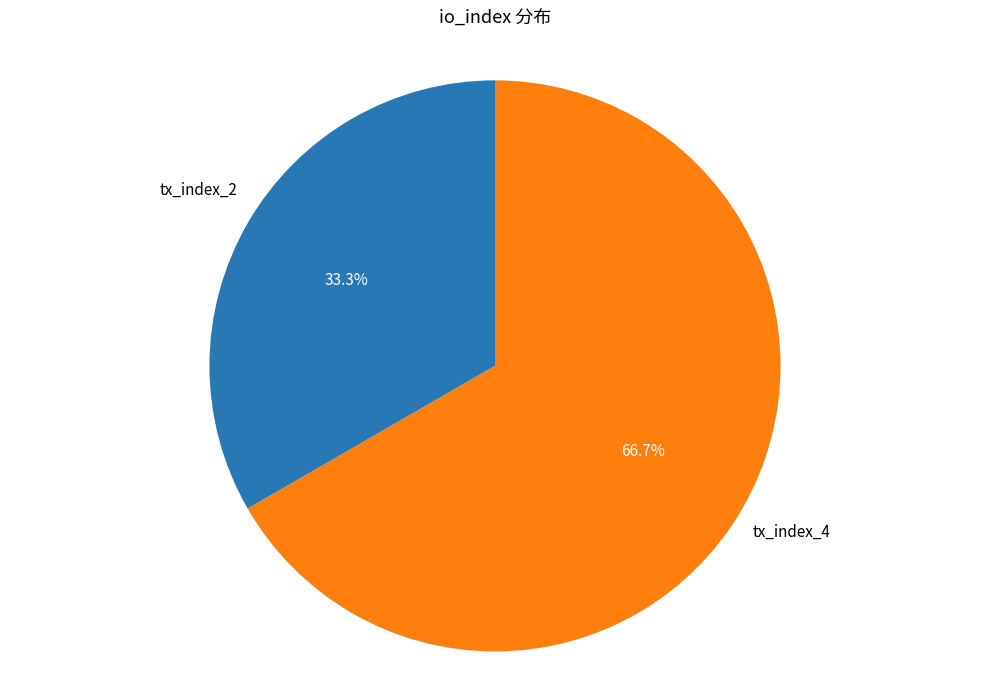

Is there a majority slice in this chart?

Yes